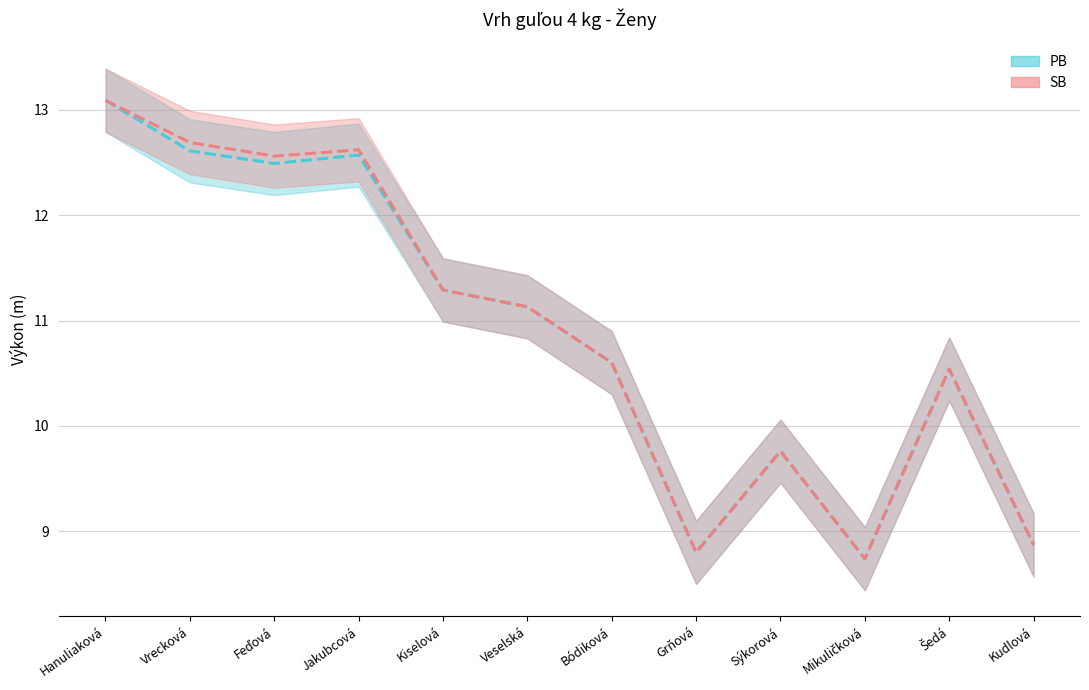

True or false: PB and SB cross at least once.

False